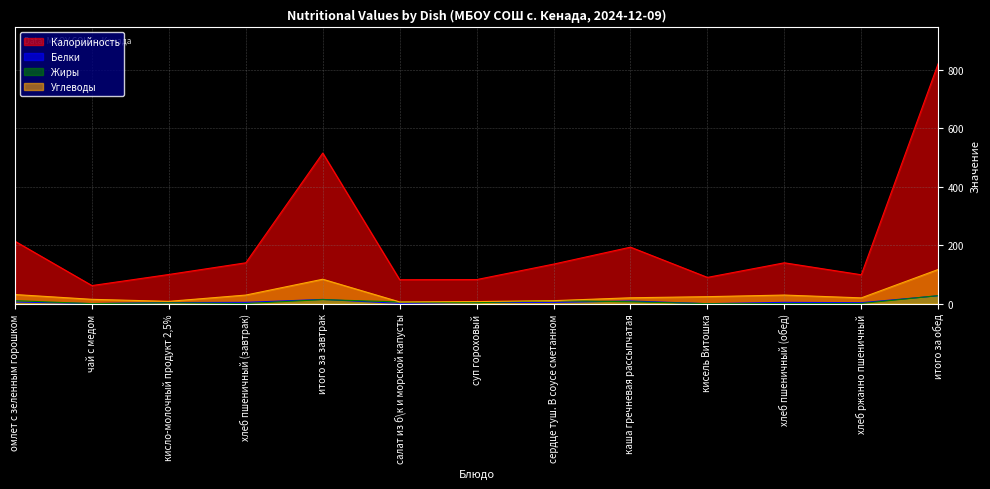

Rank the series by their maximum value, from lowest to highest.

Белки, Жиры, Углеводы, Калорийность